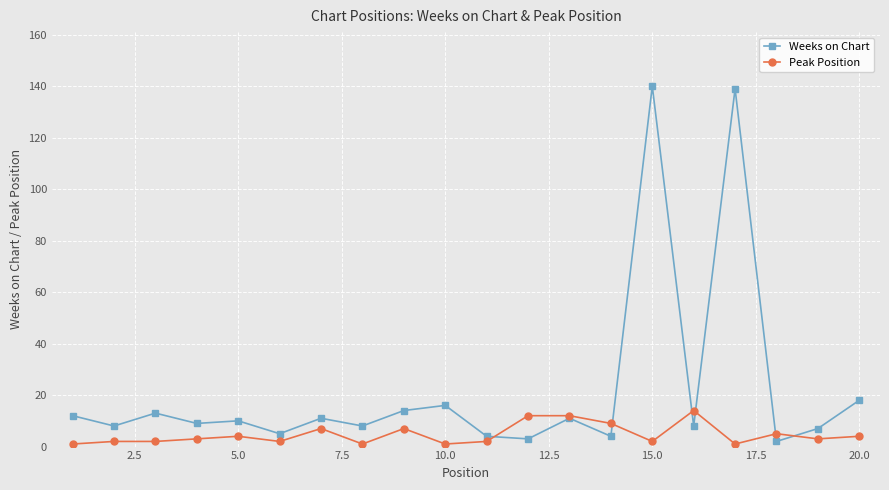

How many distinct data groups are displayed?

2